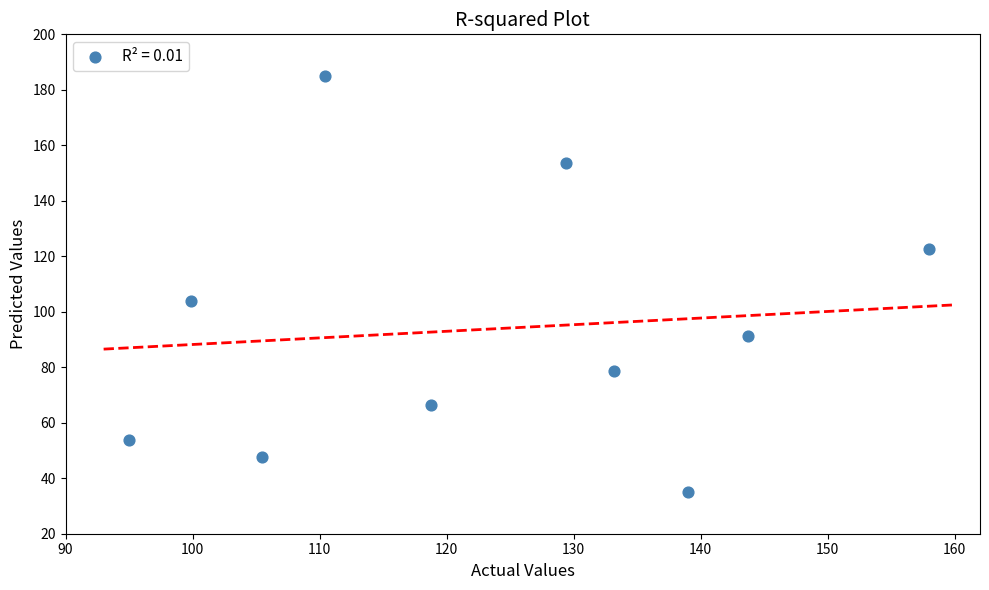

What Y value in the scatter plot is closest to 110?

103.8